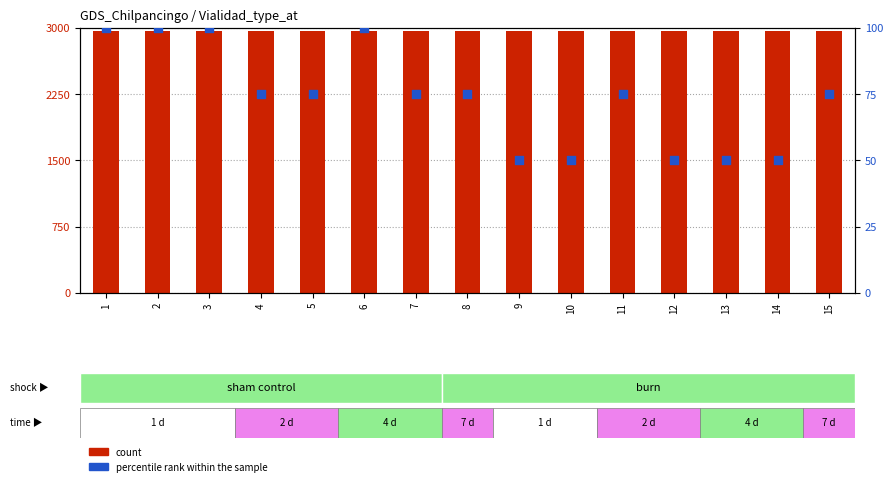

At which category is the sum across all series the highest?

2